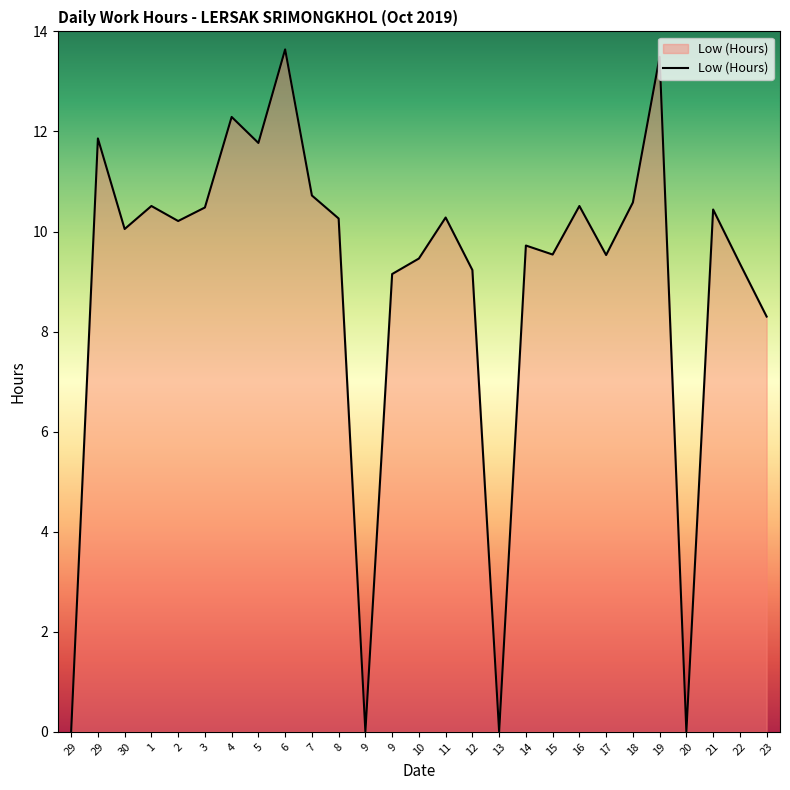

Which category has the highest value across all series?

6